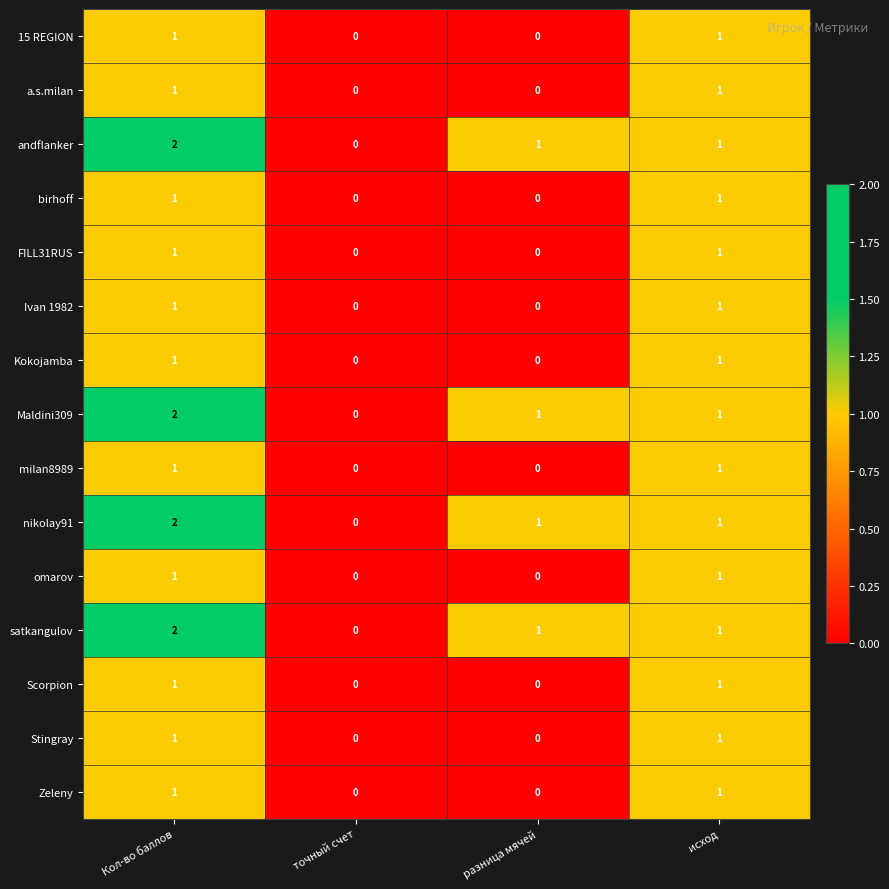

Is the value of Stingray at разница мячей greater than the value of 15 REGION at Кол-во баллов?

No